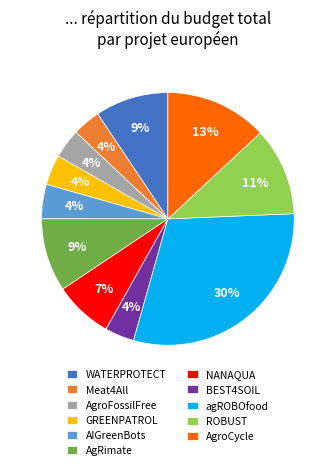

How many slices are in this pie chart?

11